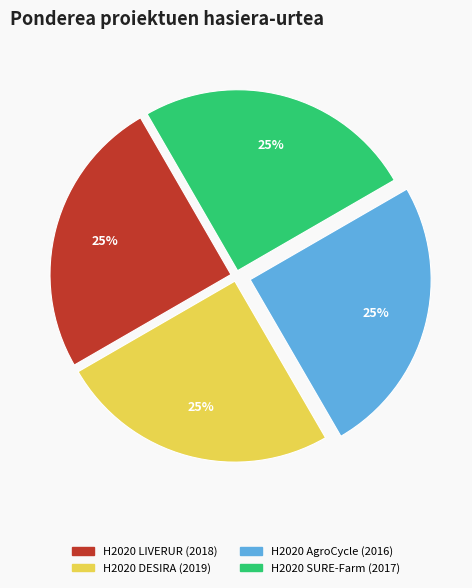

True or false: H2020 LIVERUR (2018) accounts for 32% of the total.

False